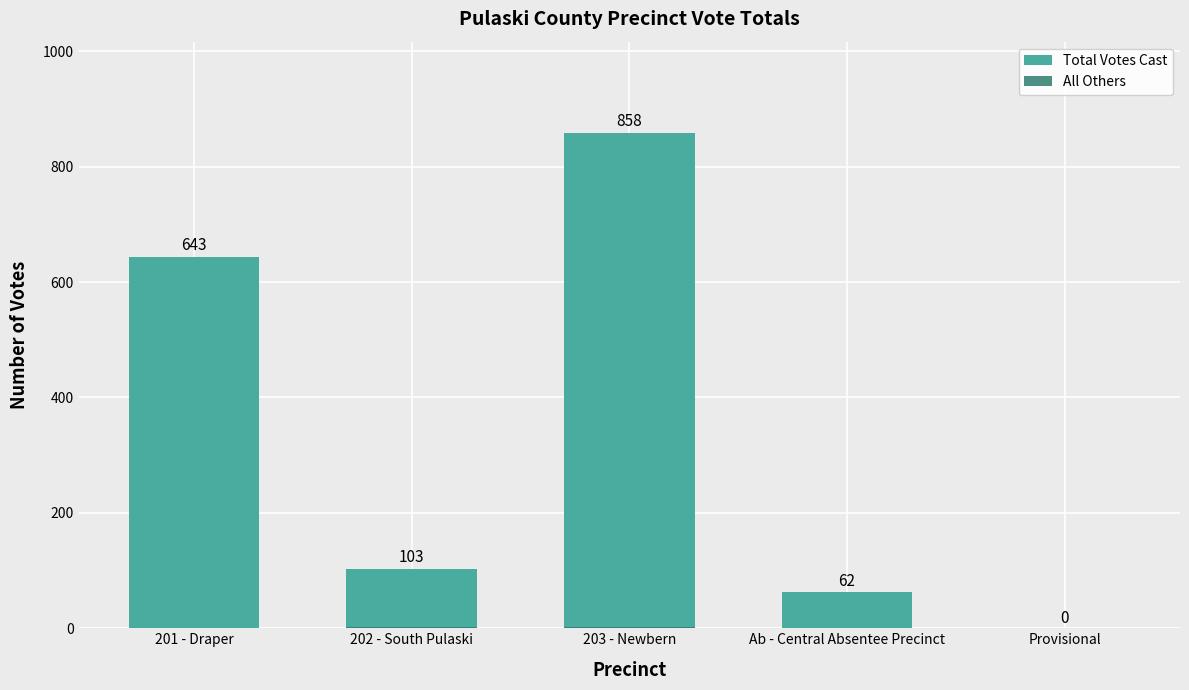

How many values in the Total Votes Cast series exceed 103?

2